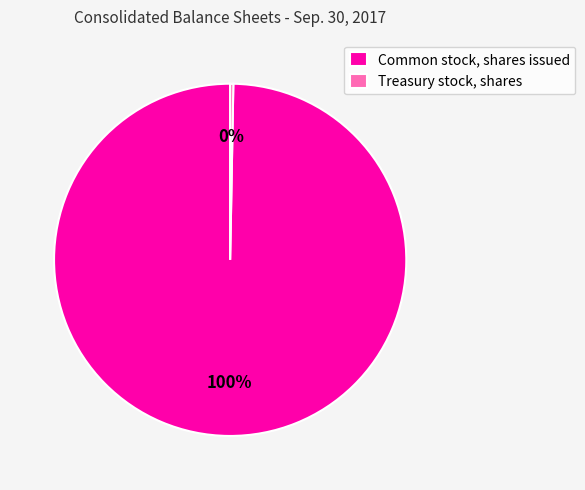

To the nearest percent, what is the average slice percentage?

50%